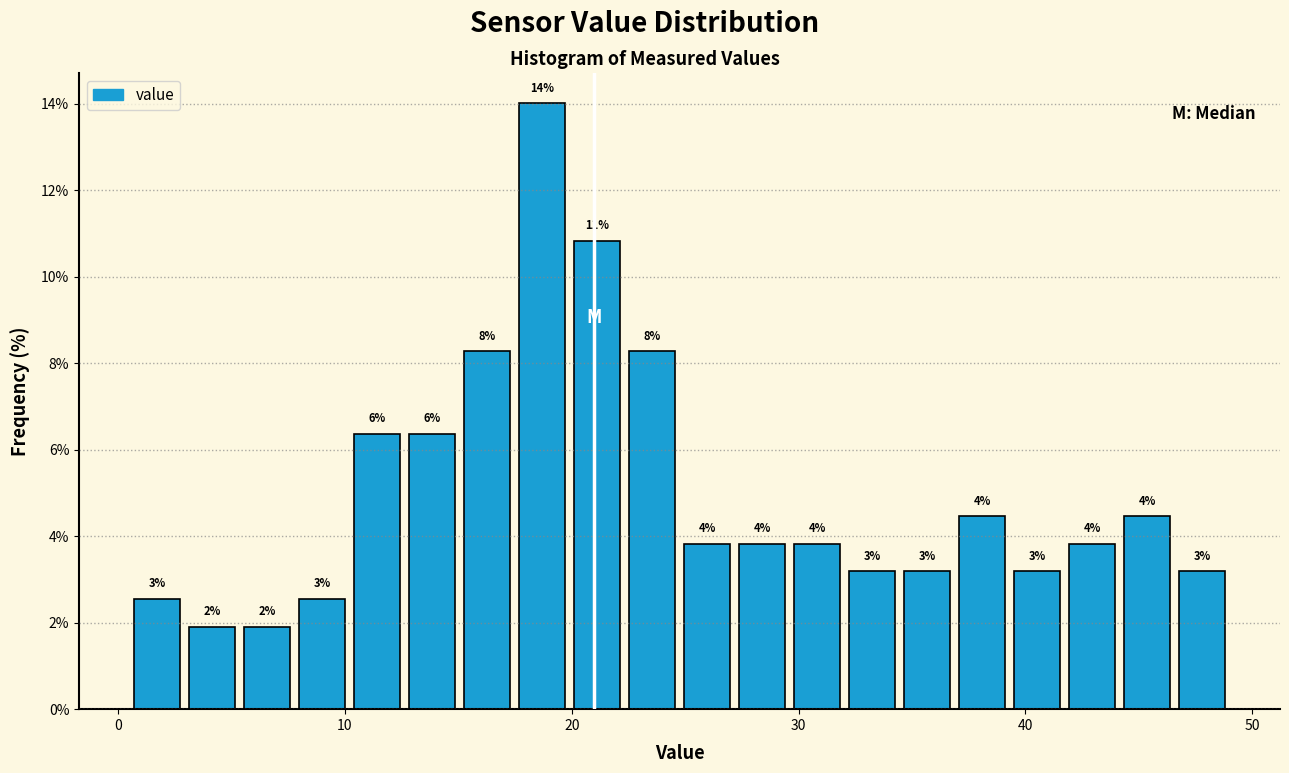

Read against the x-axis, roughly where is the centre of the tallest bar?

19